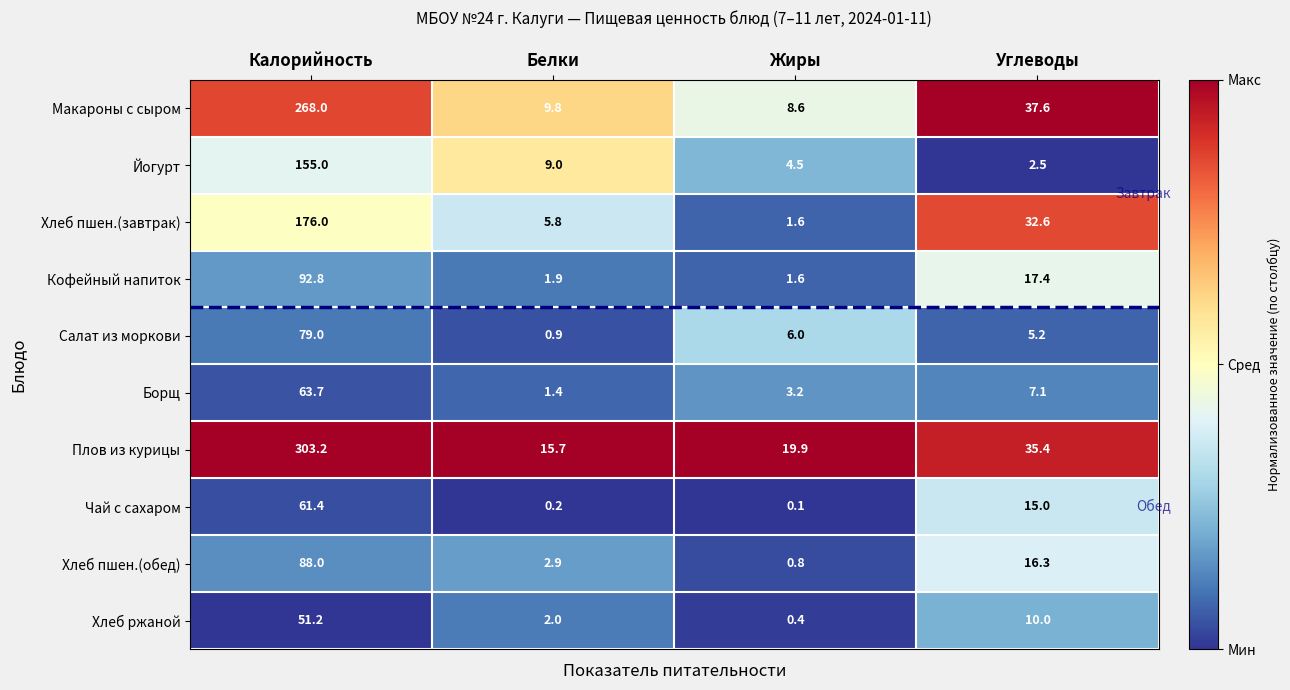

Which has a higher value, Углеводы or Белки?

Углеводы